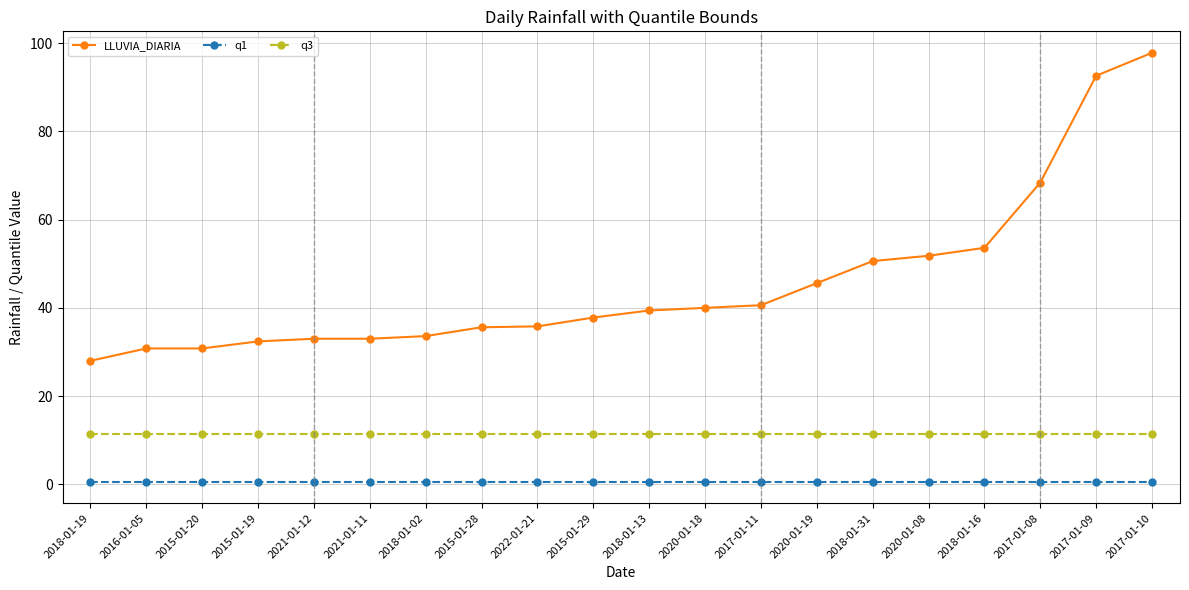

Read the q1 value at 2015-01-20.

0.6